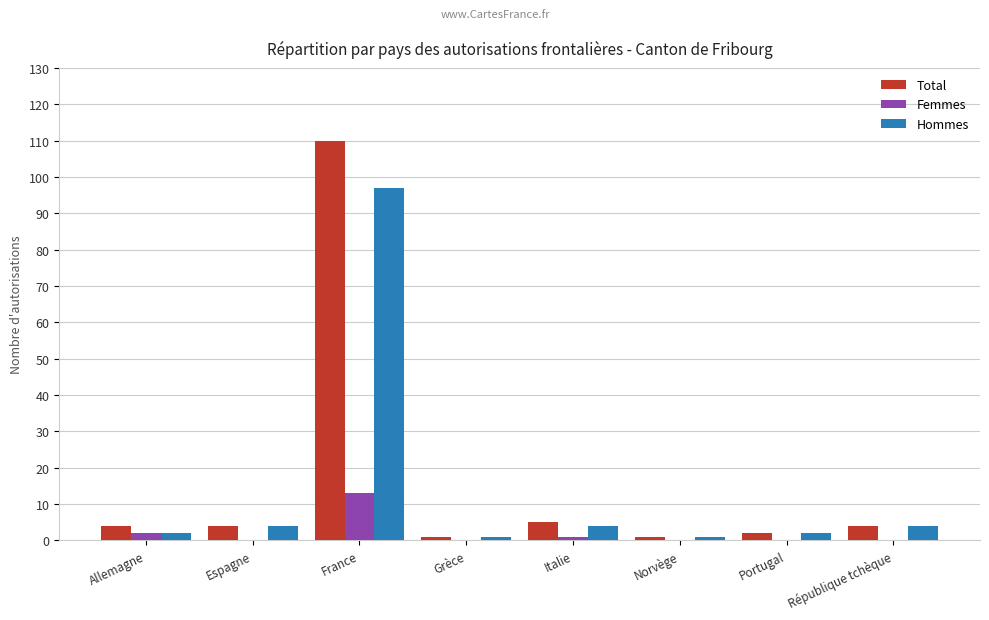

Which series changed the most between France and Portugal?

Total